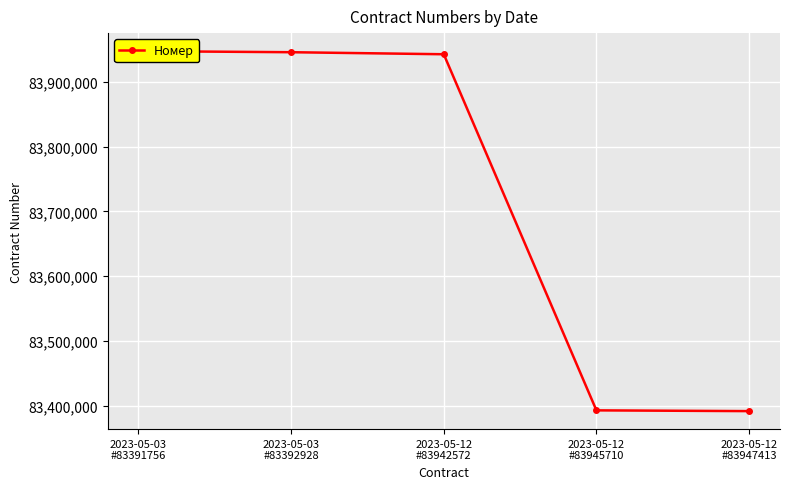

What is the difference between the maximum and second lowest values?

554485